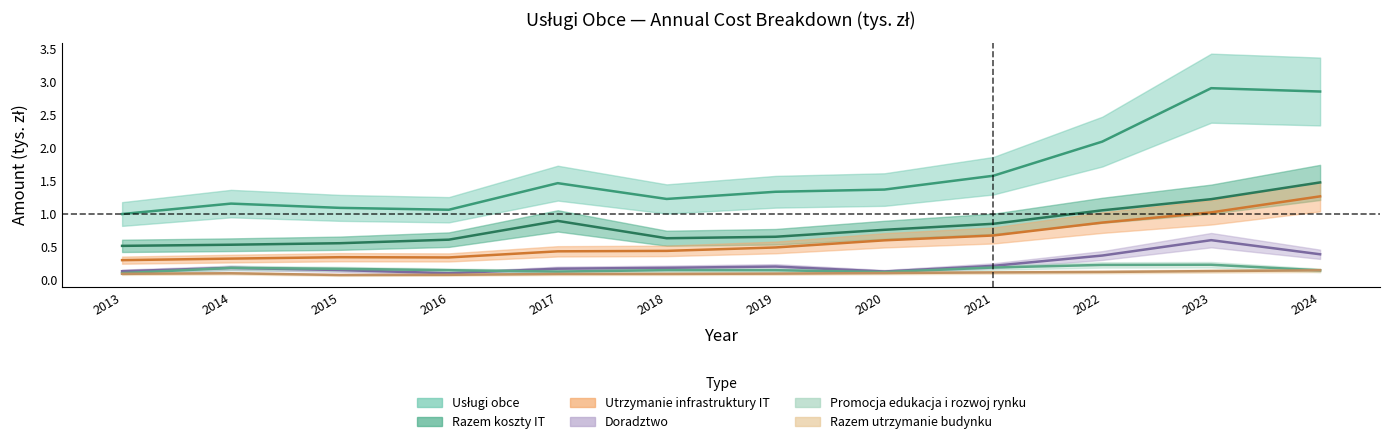

True or false: Utrzymanie infrastruktury IT and Usługi obce cross at least once.

False